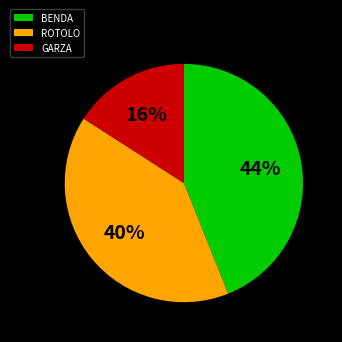

Is there any slice that represents more than half of the pie?

No